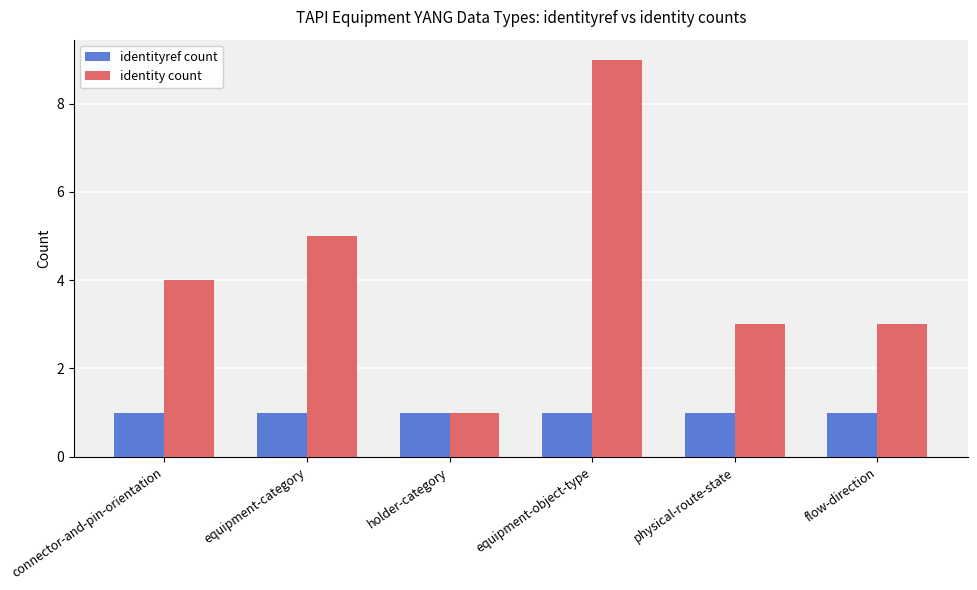

What is the smallest value displayed?

1